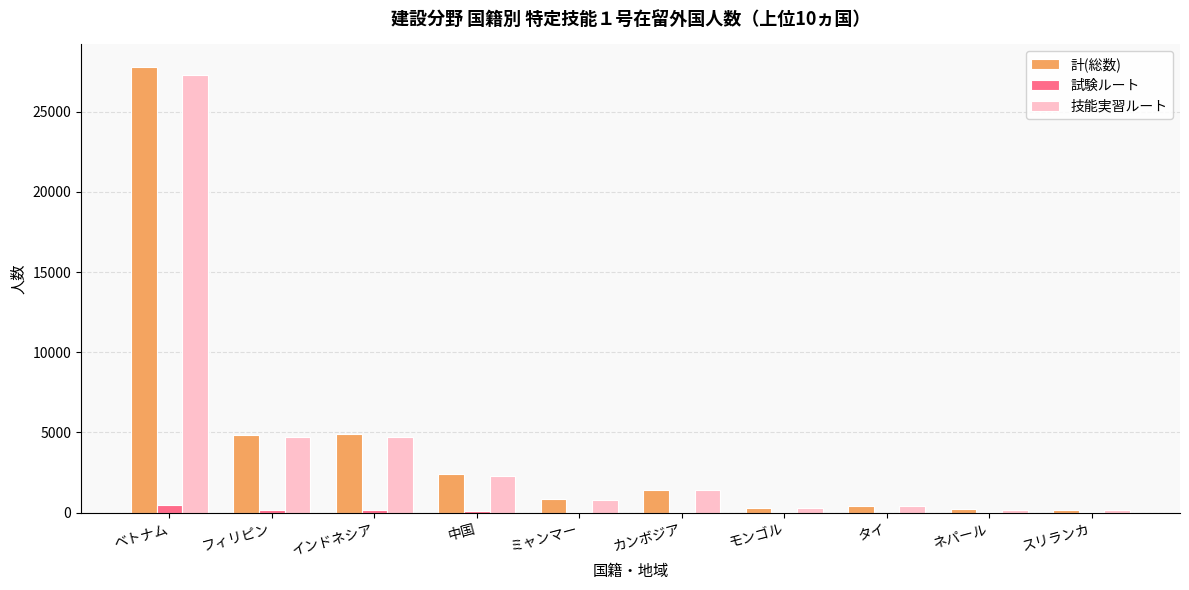

What is the highest value of the 技能実習ルート series?

27280